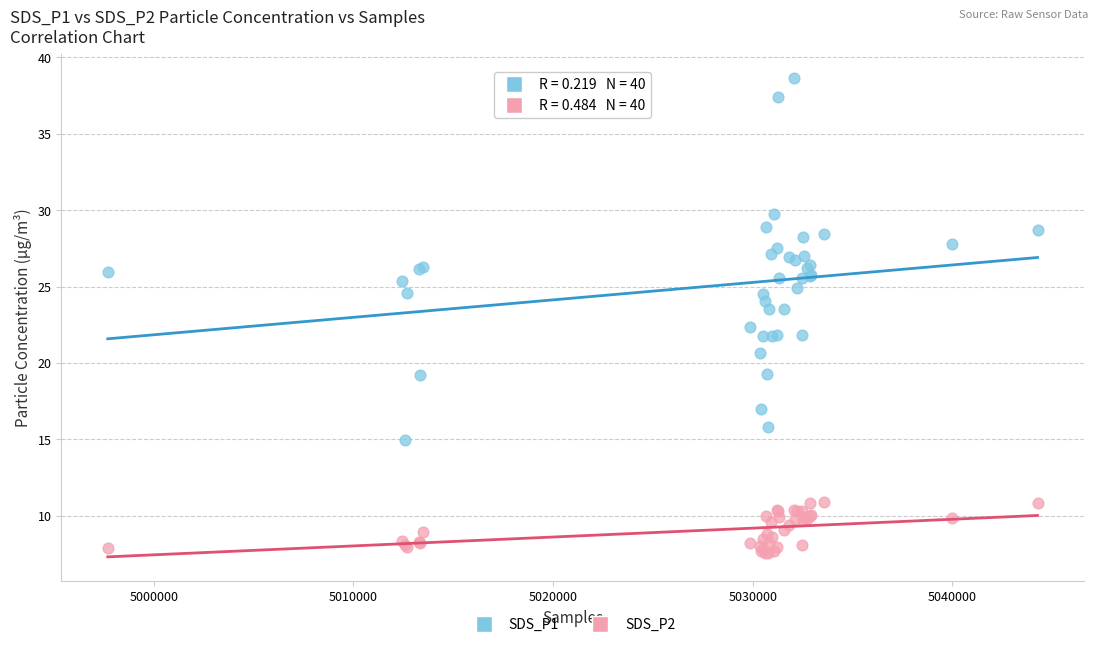

Which series contains the lowest Y value?

SDS_P2